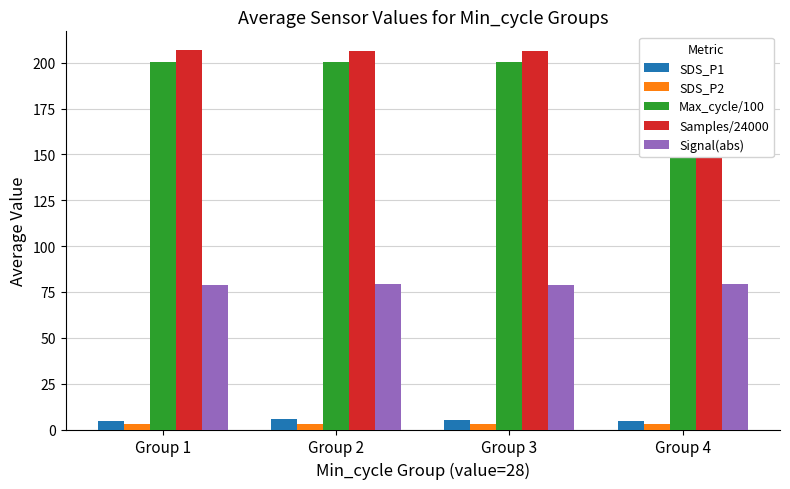

Which has a higher value, Group 1 or Group 2?

Group 2